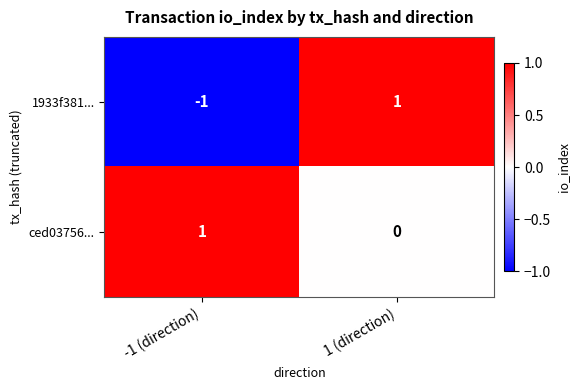

At which label is 1933f381... closest to 0?

-1 (direction)